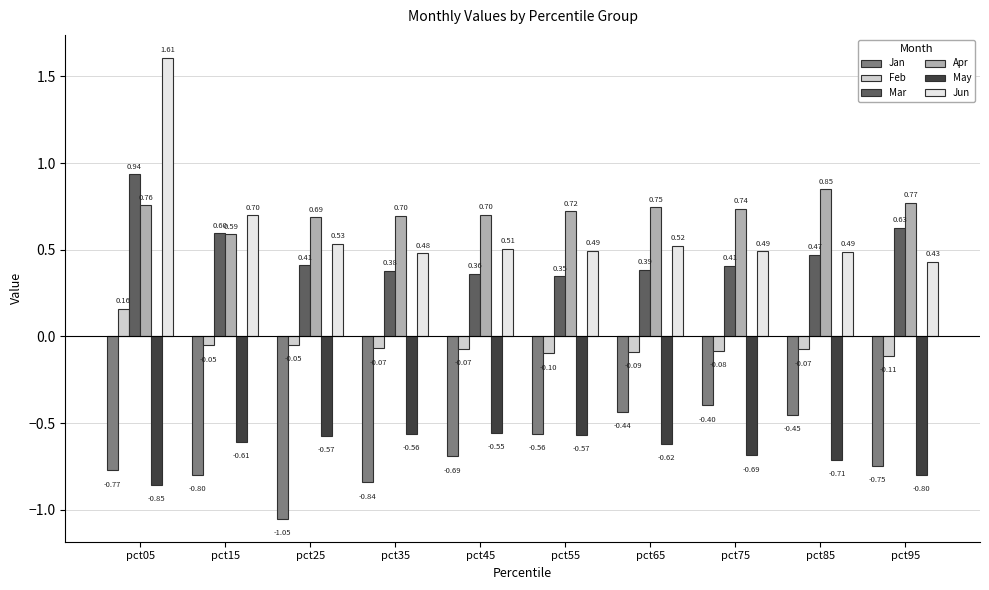

List the series in order of their peak value, lowest first.

May, Jan, Feb, Apr, Mar, Jun